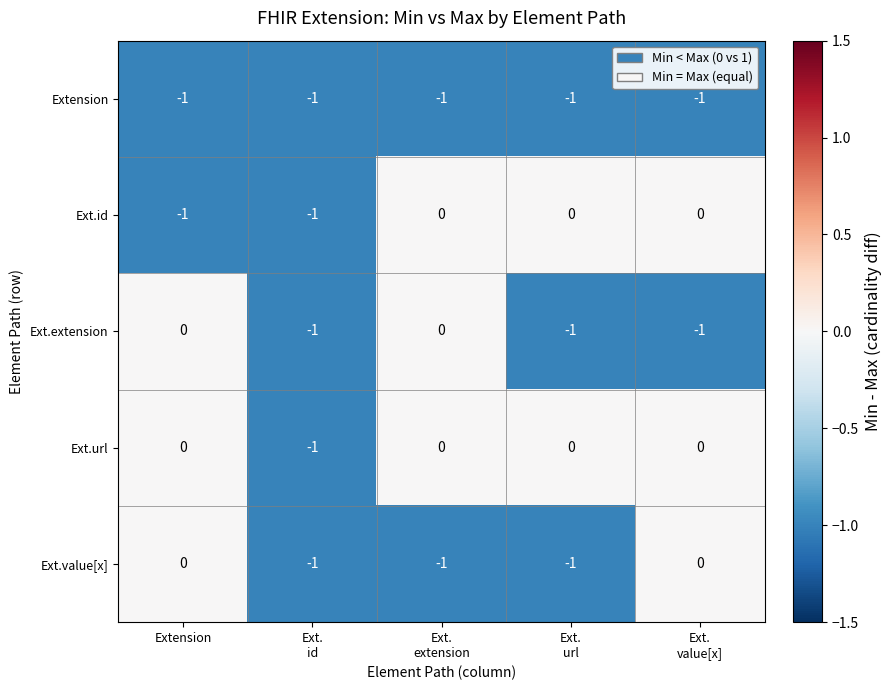

Which series has the largest total across all categories?

Ext.url